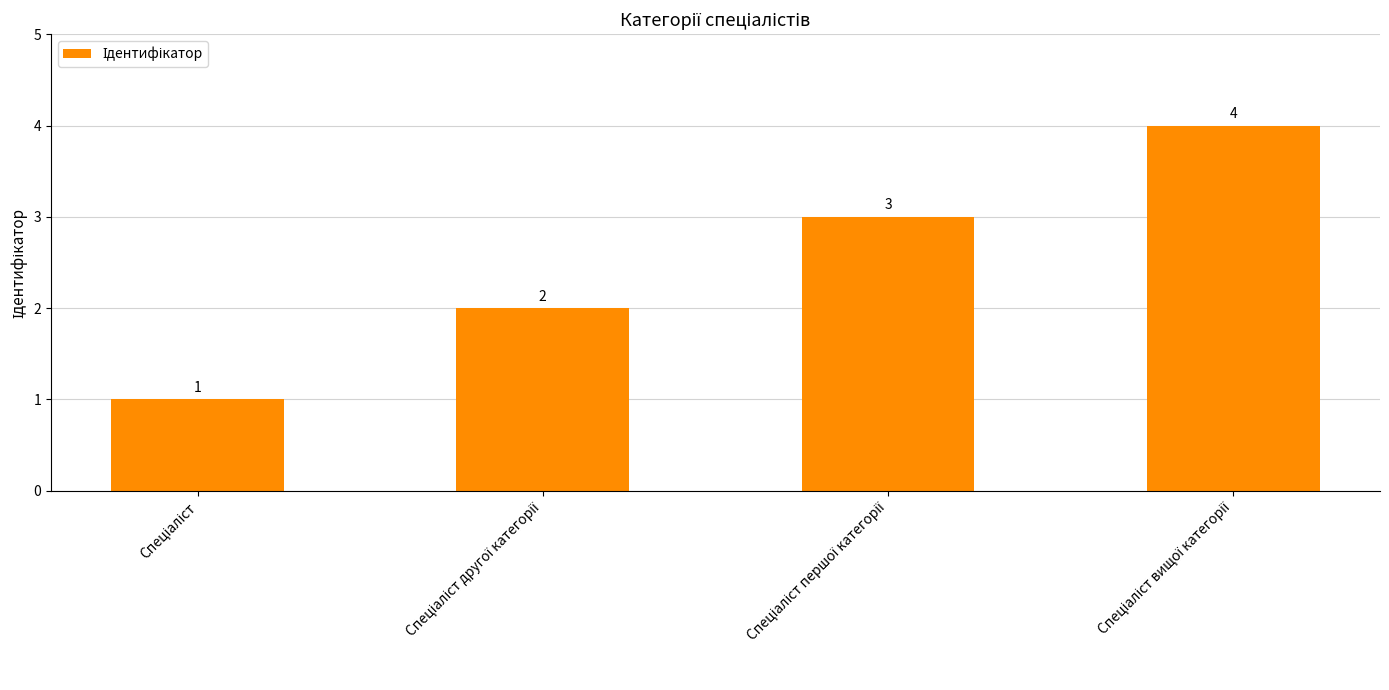

What is the maximum value shown in the chart?

4